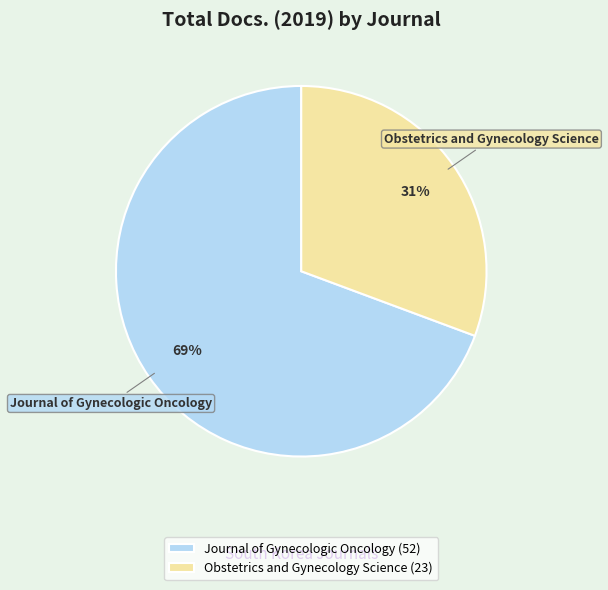

What is the largest slice in the pie chart?

Journal of Gynecologic Oncology